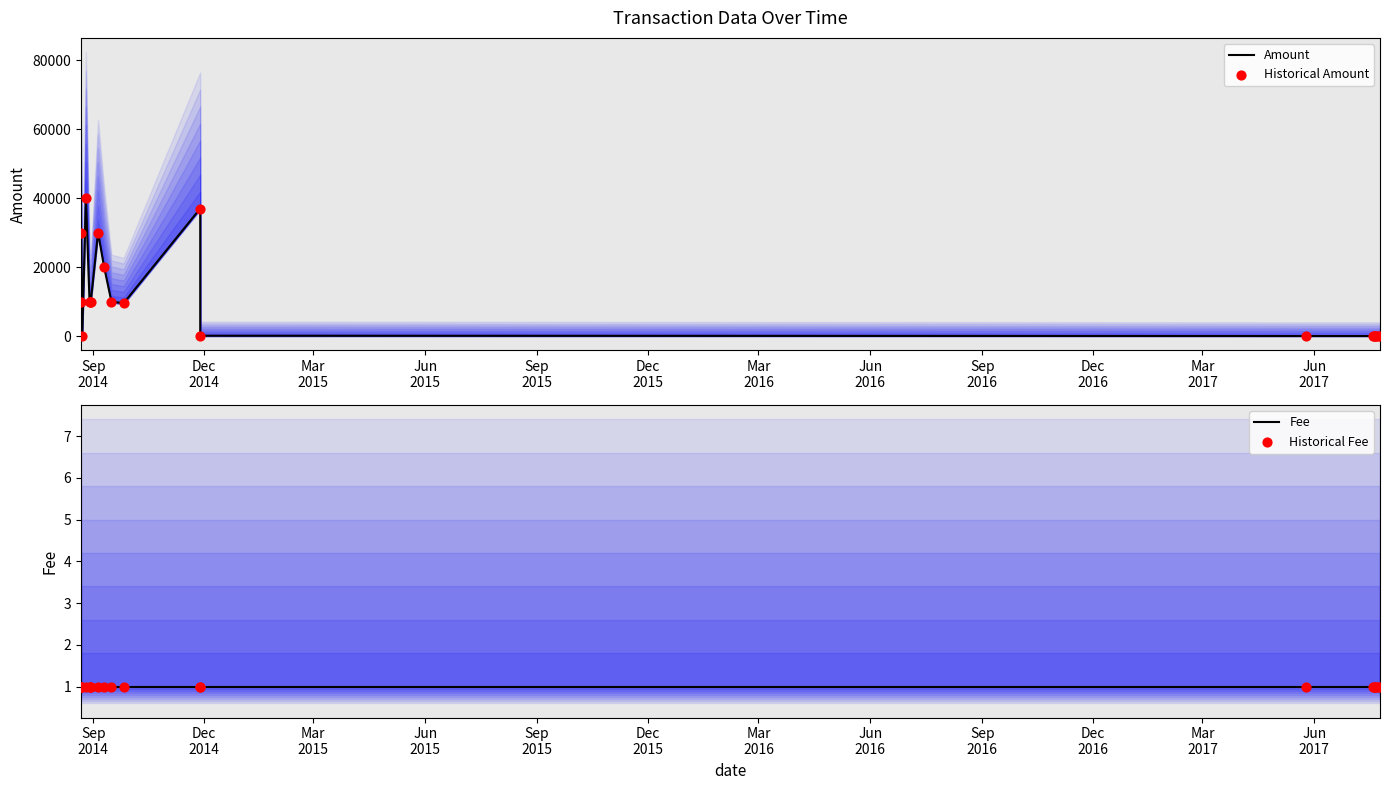

Which series contains the highest Y value?

Amount